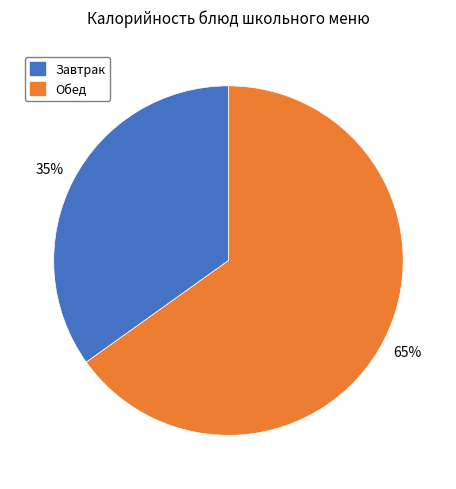

Does any single category account for the majority?

Yes